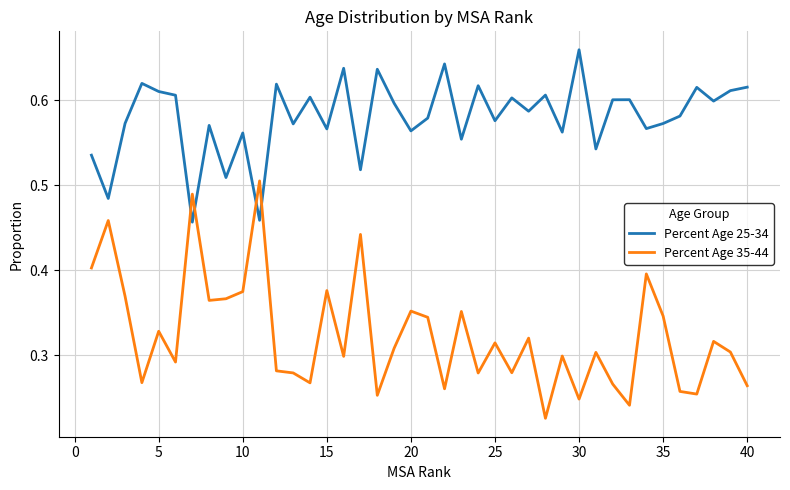

Which series has the largest total across all categories?

Percent Age 25-34